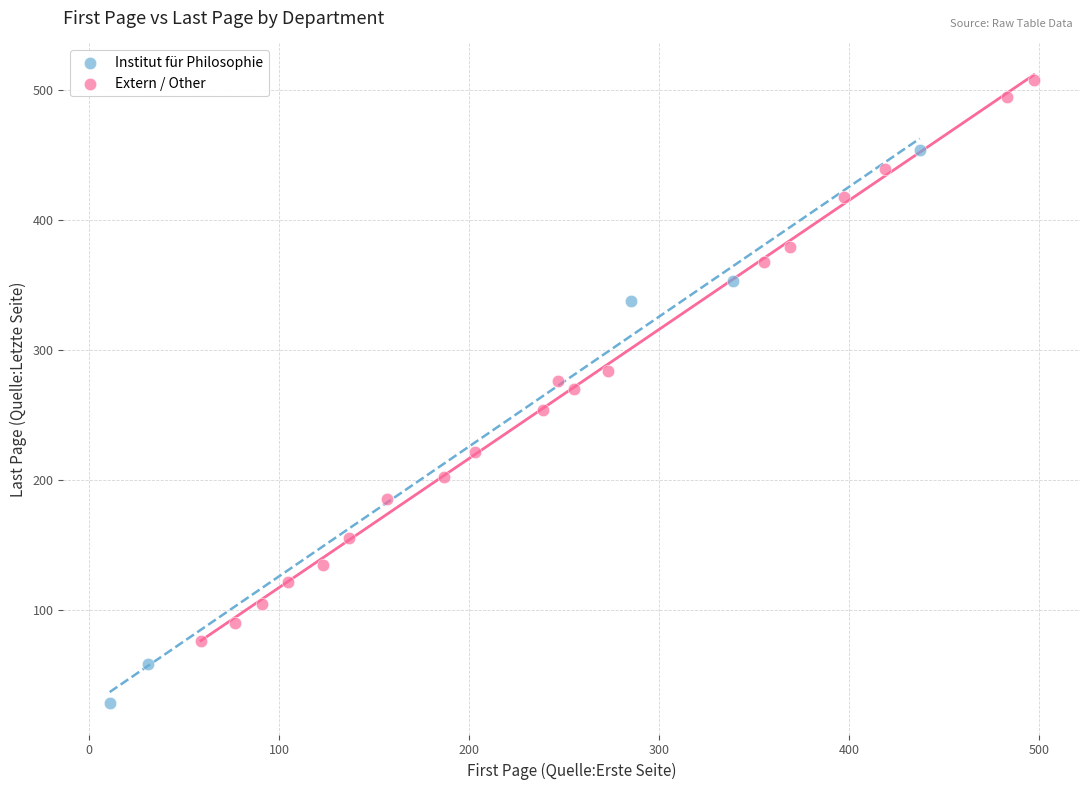

Which series has the widest spread of Y values?

Extern / Other